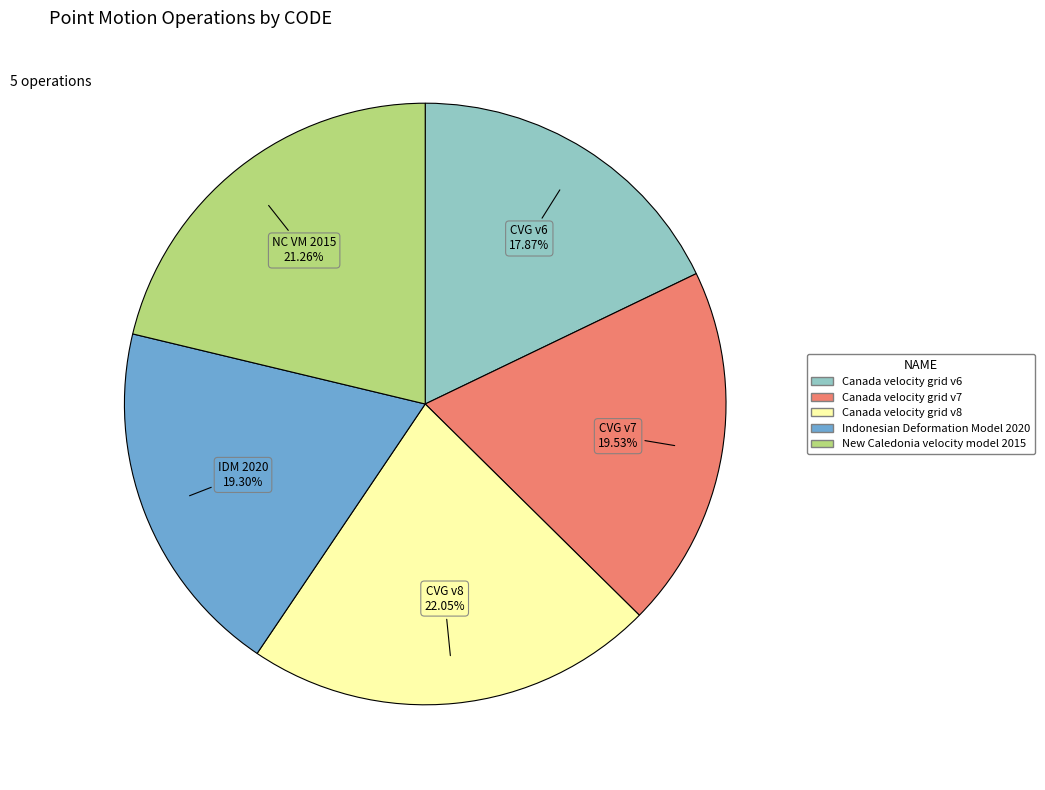

Is it true that New Caledonia velocity model 2015 is 21% of the pie?

True